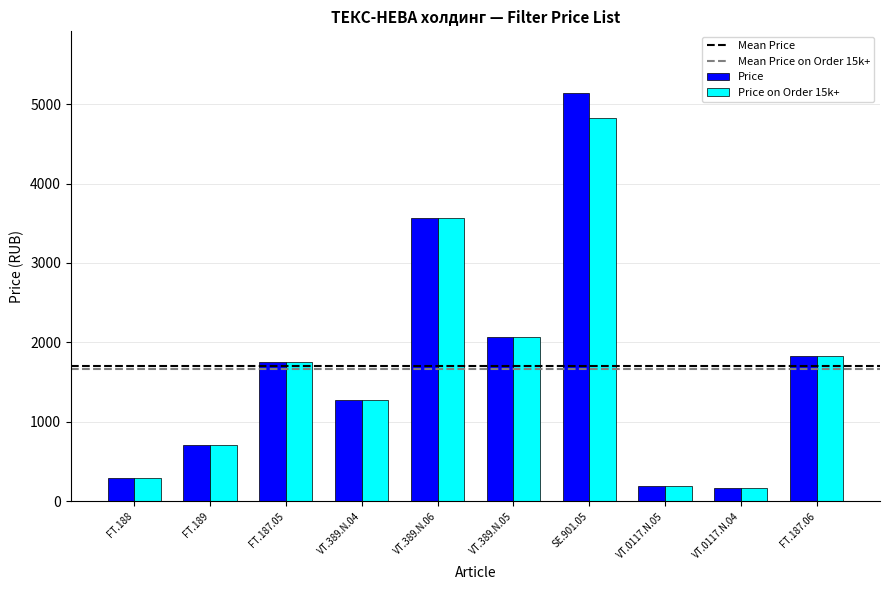

List the series in order of their peak value, highest first.

Price, Price on Order 15k+